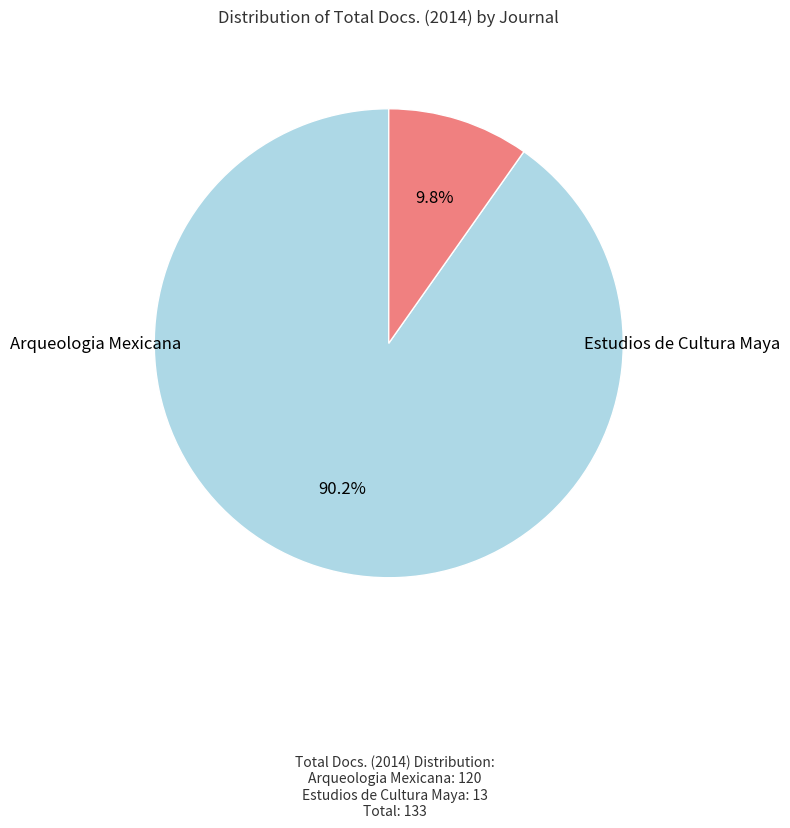

Do Arqueologia Mexicana and Estudios de Cultura Maya together represent more than half of the pie?

Yes